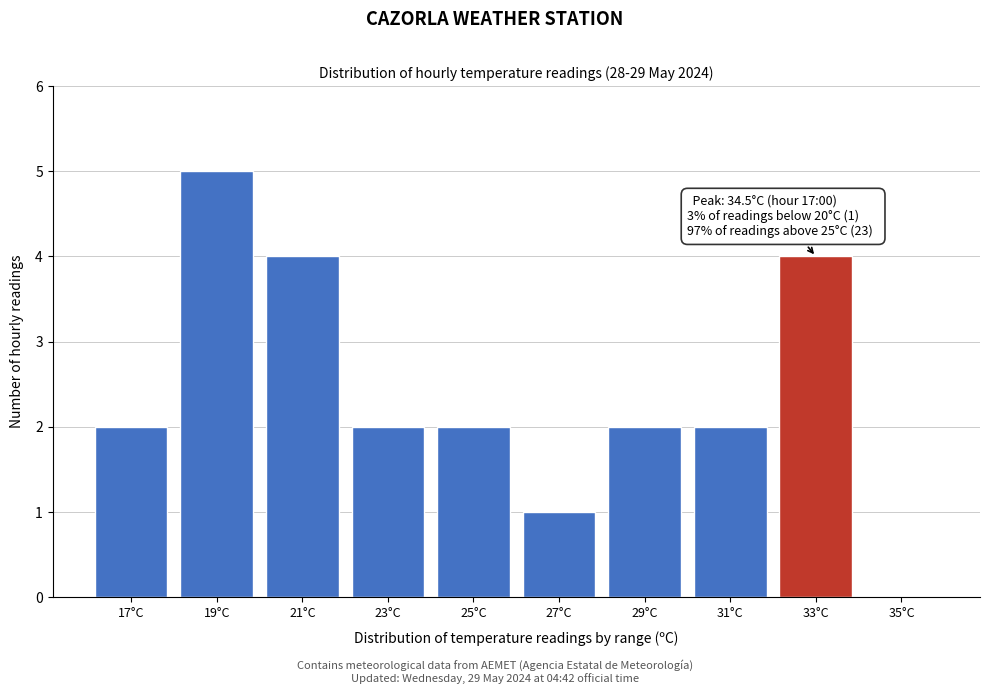

Reading right to left, list all the values displayed in this chart.

35°C=0	33°C=4	31°C=2	29°C=2	27°C=1	25°C=2	23°C=2	21°C=4	19°C=5	17°C=2